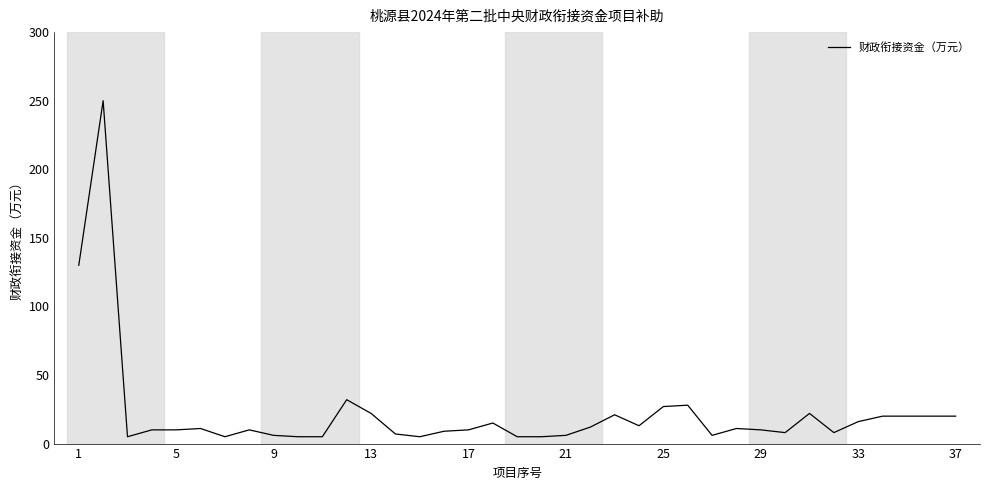

What is the difference between the second highest and second lowest values?

125